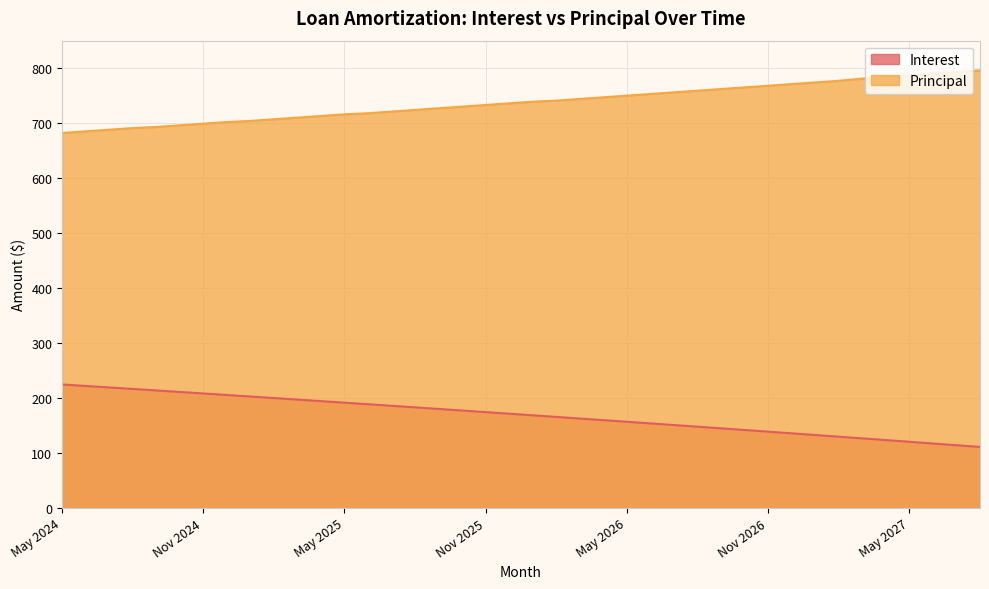

Between Feb 2025 and Apr 2026, which series saw the biggest shift?

Interest